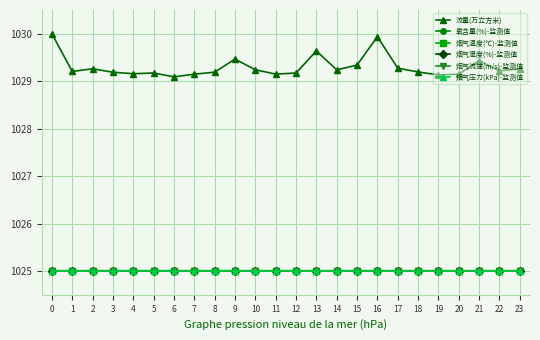

True or false: 烟气湿度(%)-监测值 has more than 2 points higher than both neighbors.

True